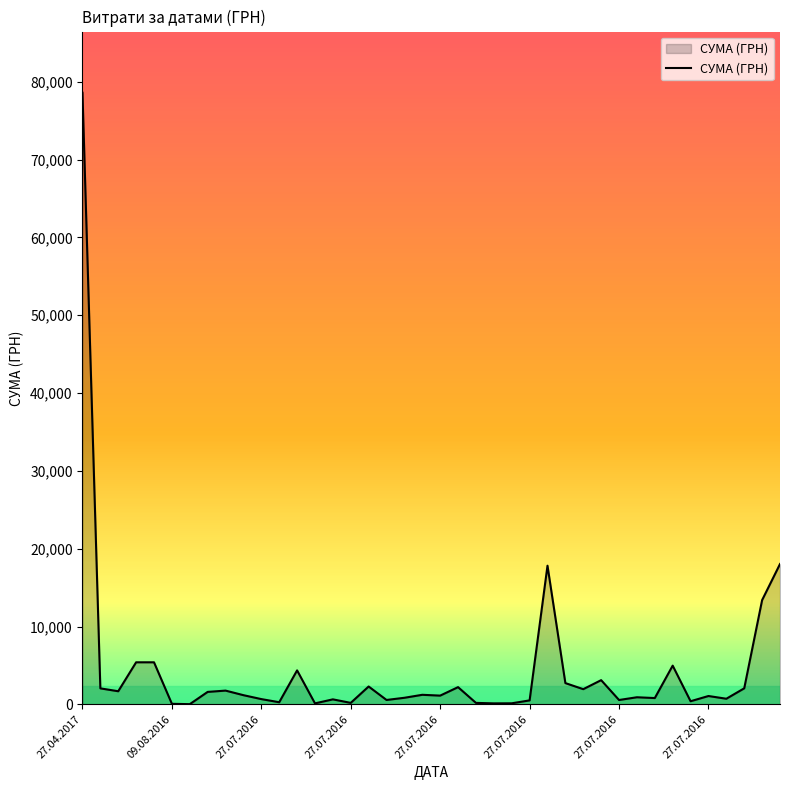

What is the difference between the maximum and minimum values?

78579.8